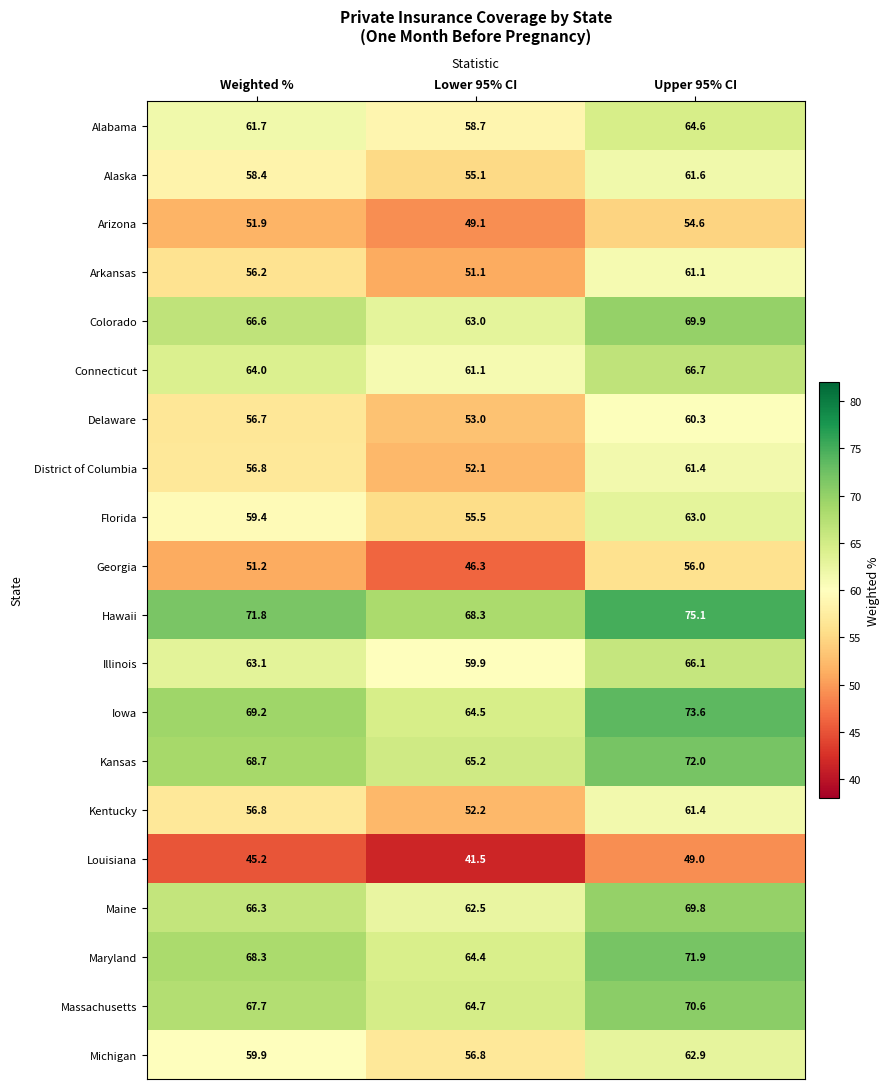

What is the sum of the Arkansas values at Lower 95% CI and Weighted %?

107.3